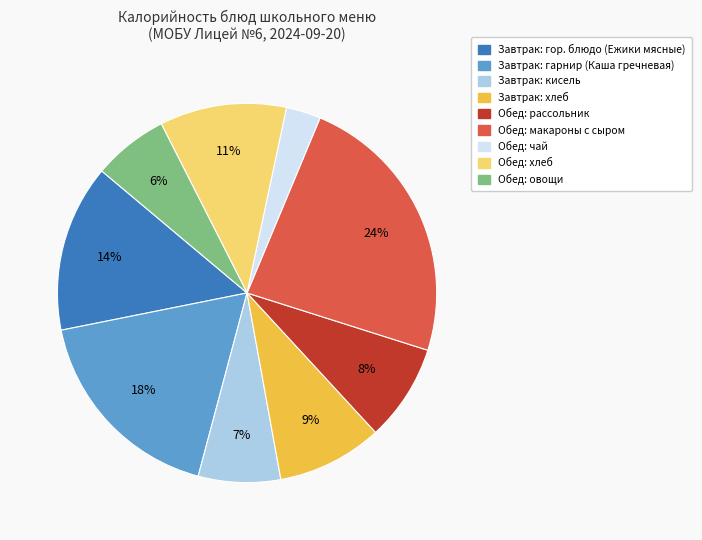

To the nearest percent, what is the difference between the largest and smallest slice percentages?

21%